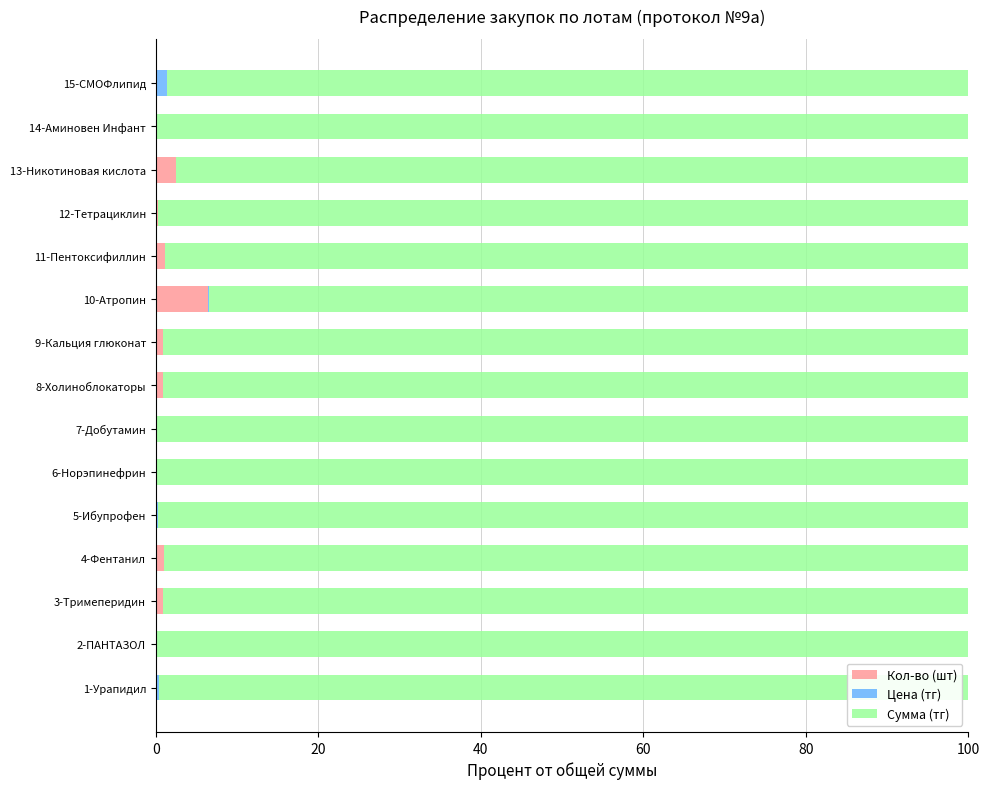

Is it true that Кол-во (шт) equals 0.8 at 3-Тримеперидин?

True